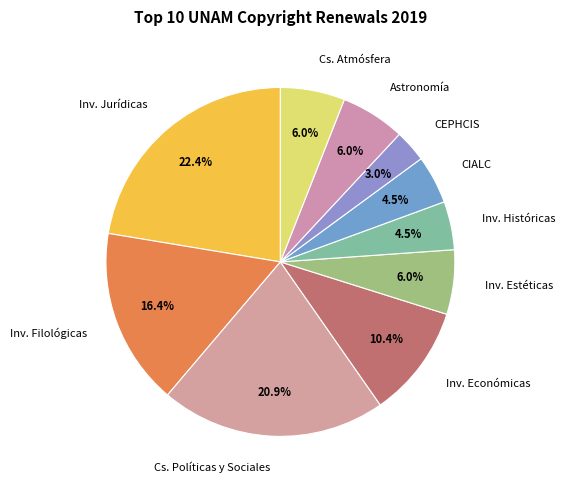

Approximately how many times larger is the value at Inv. Jurídicas compared to Cs. Políticas y Sociales?

1.1